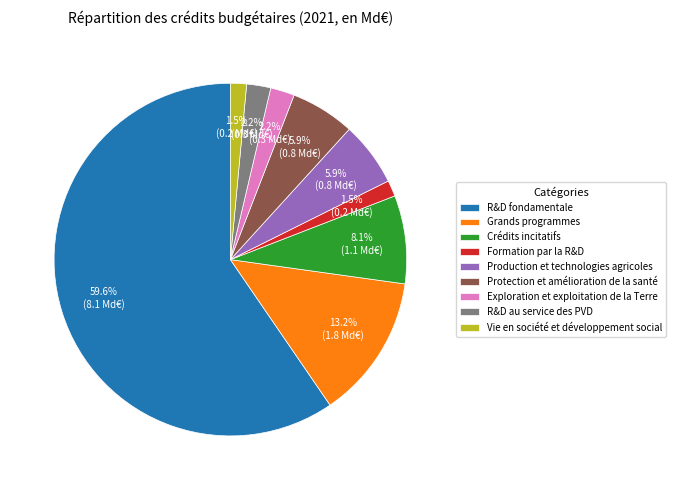

Is there any slice that represents more than half of the pie?

Yes